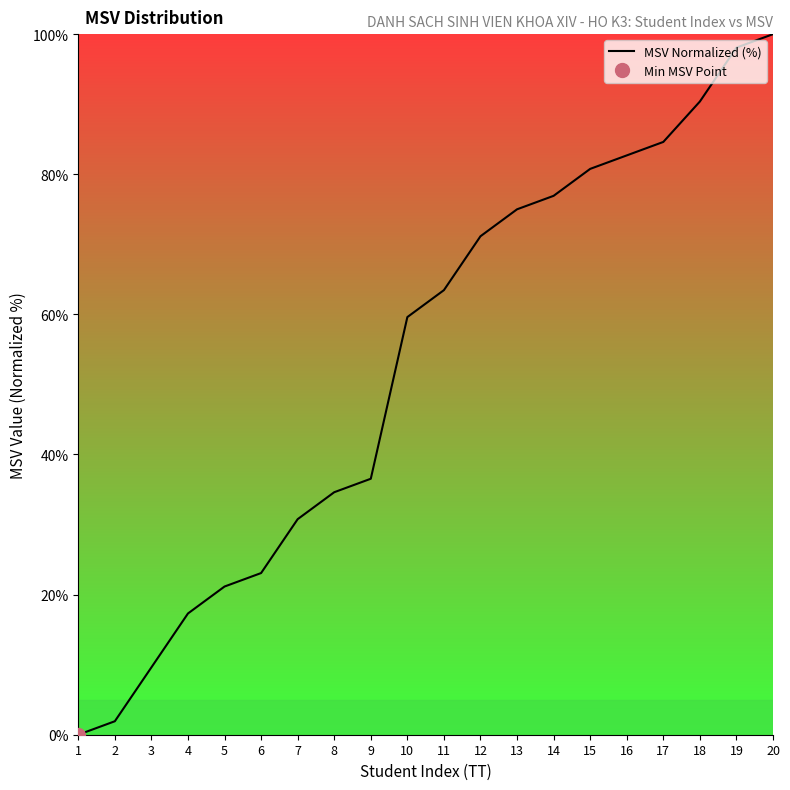

What is the difference between the second highest and second lowest values?

96.2